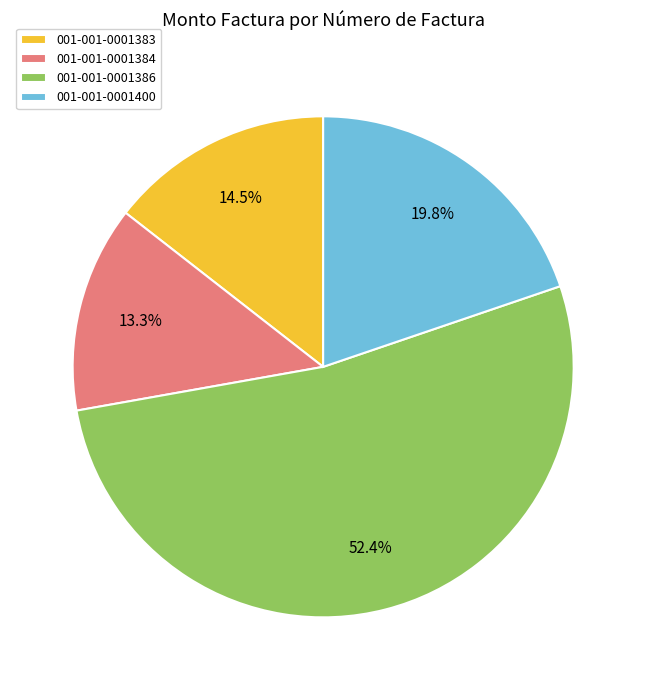

How much of the chart is everything except 001-001-0001383?

85.5%